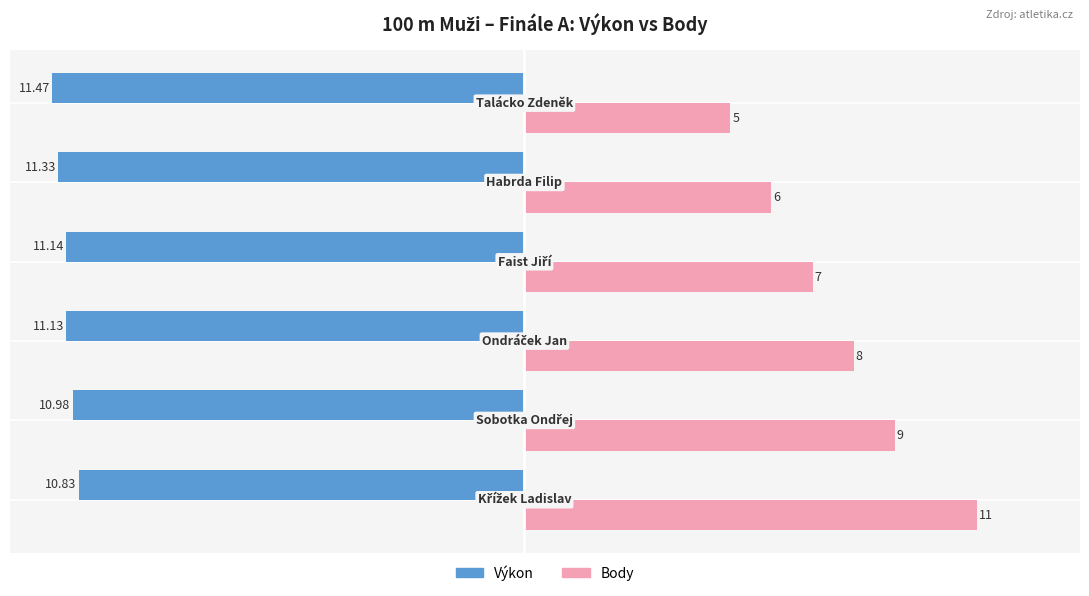

List the series in order of their peak value, highest first.

Body, Výkon